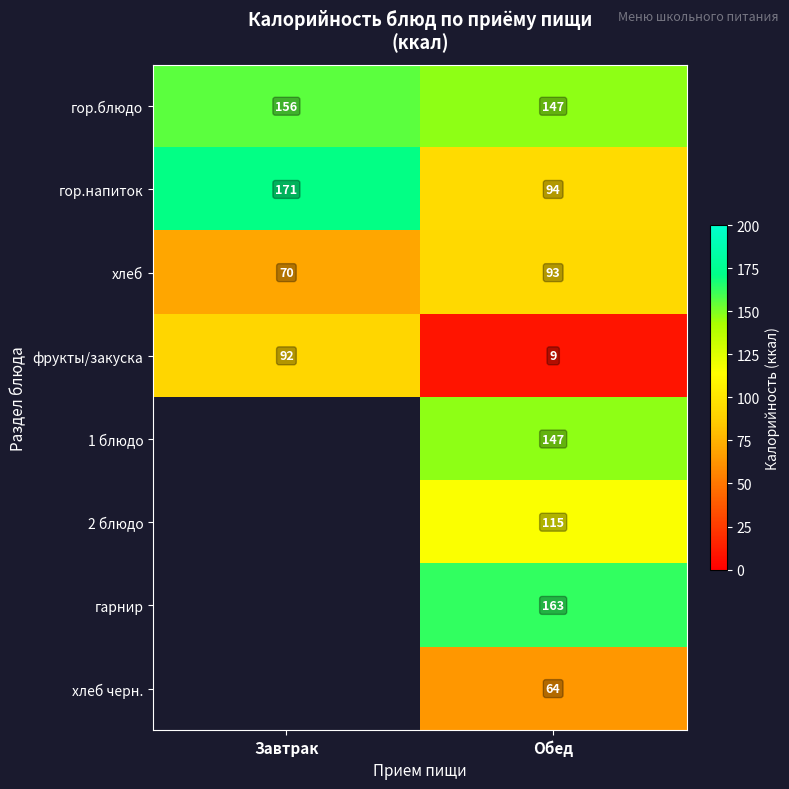

What is the average value of the гор.напиток series?

132.5